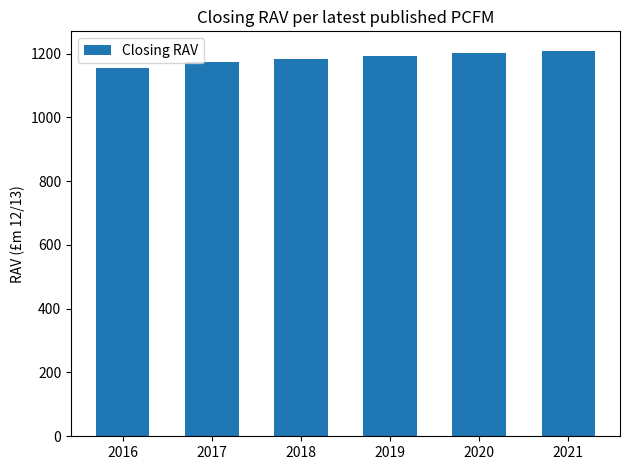

How many values are below 1192?

3